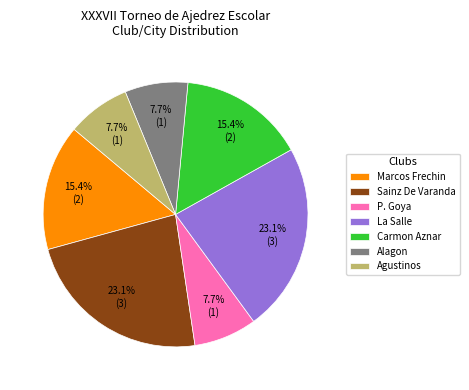

Is it true that Agustinos is 8% of the pie?

True